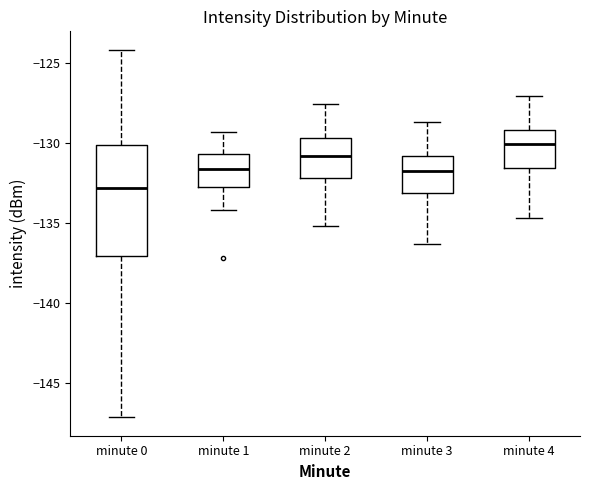

Reading left to right, transcribe this box plot: for each box, give where its median line is, the range the box spans, and where its two whiskers end, as read against the y-axis. The values are not printed on the chart, so give them approximately, as read against the axis.

minute 0: median -133.0, box -137.0 to -130.0, whiskers -147.0 to -124.0
minute 1: median -131.5, box -133.0 to -130.5, whiskers -134.0 to -129.5
minute 2: median -131.0, box -132.0 to -129.5, whiskers -135.0 to -127.5
minute 3: median -131.5, box -133.0 to -131.0, whiskers -136.5 to -128.5
minute 4: median -130.0, box -131.5 to -129.0, whiskers -134.5 to -127.0